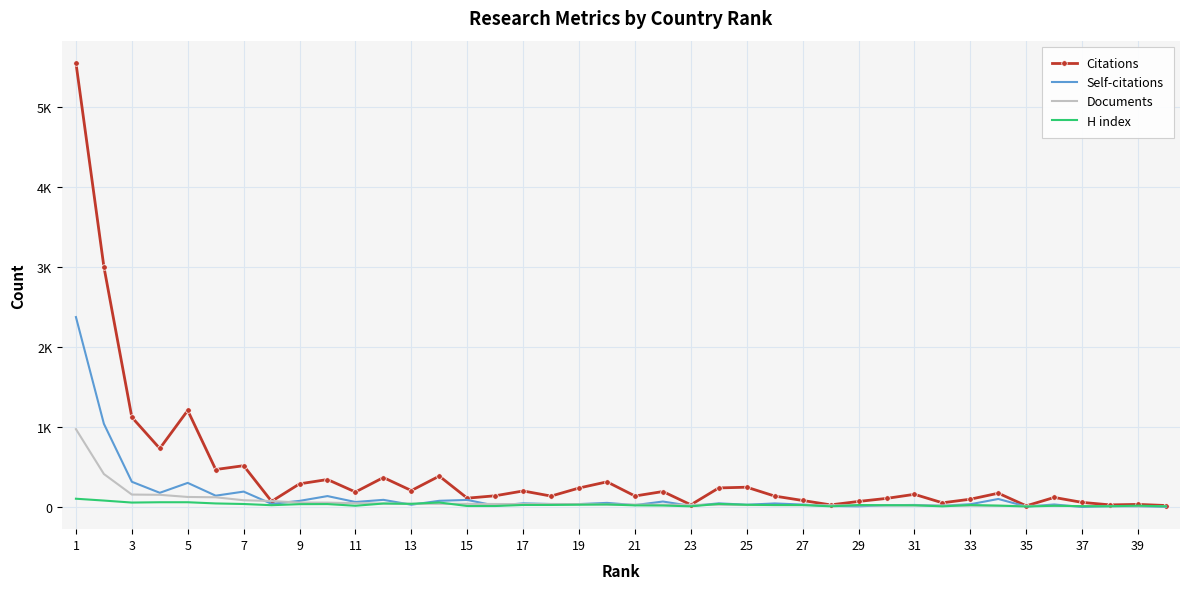

Rank the series by their maximum value, from lowest to highest.

H index, Documents, Self-citations, Citations